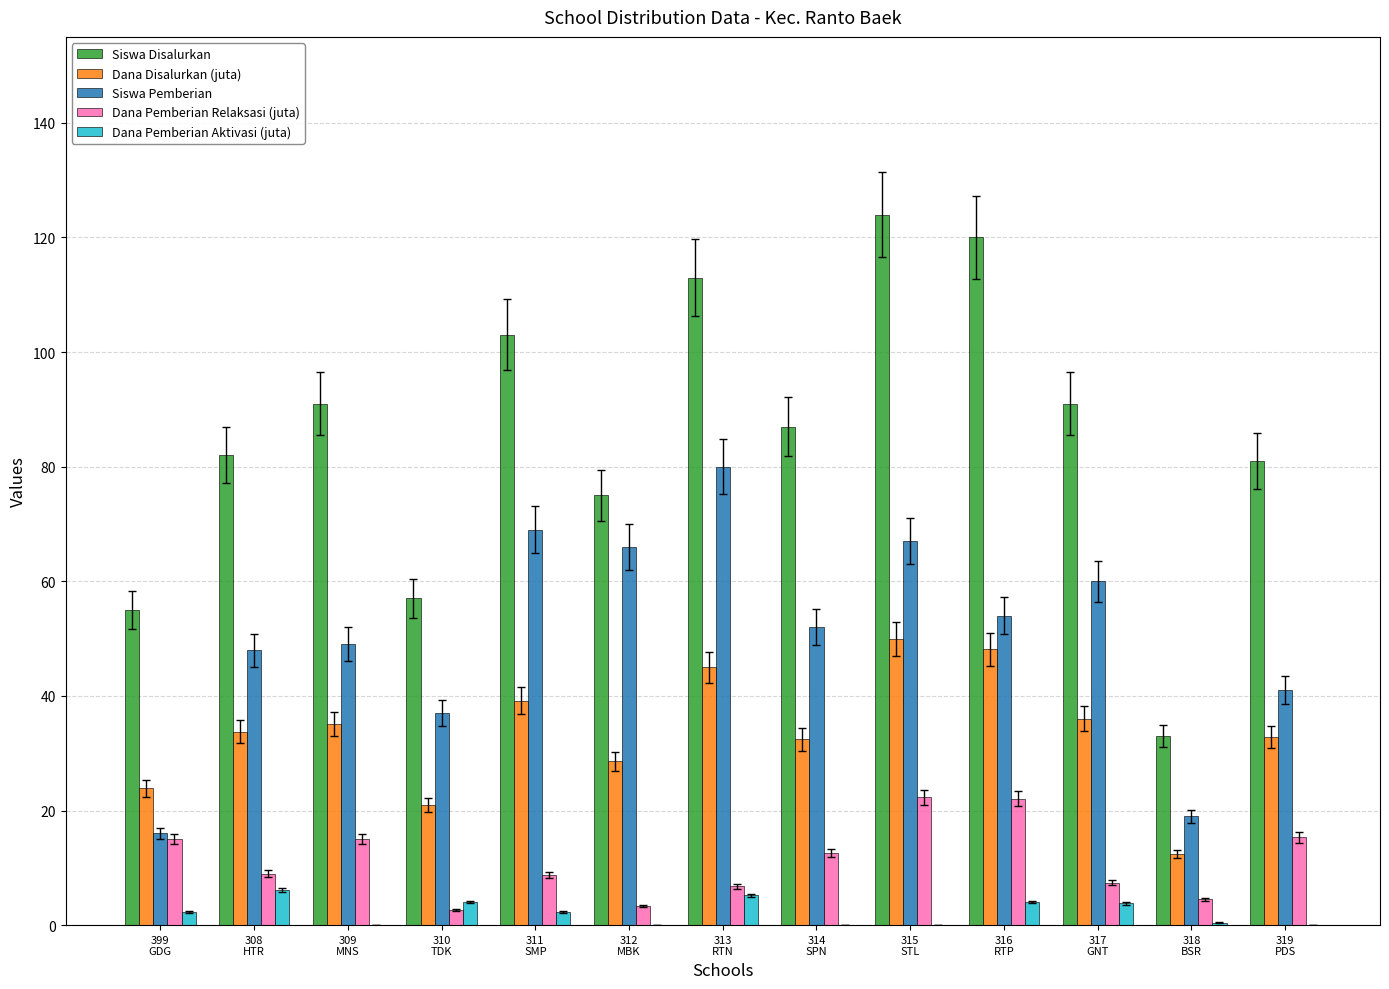

Is it true that Dana Pemberian Aktivasi (juta) equals 2.2 at 399
GDG?

True